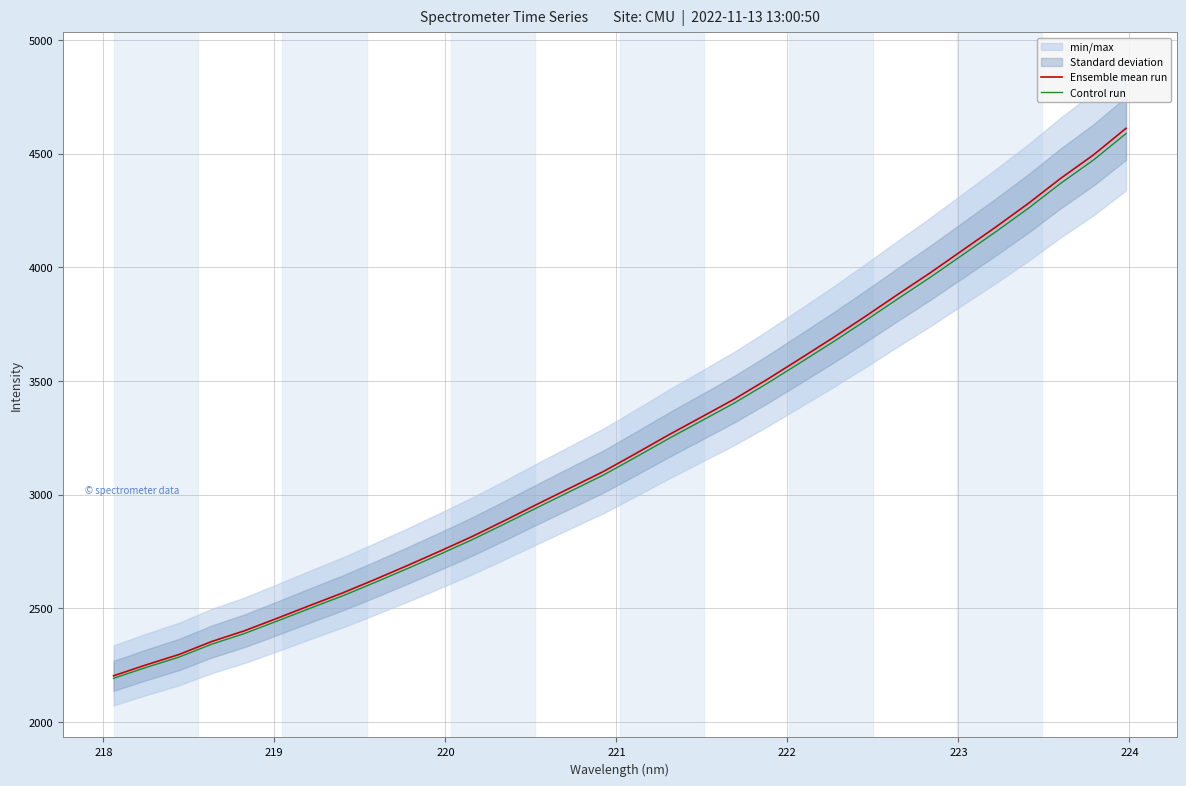

What is the lowest value of the Ensemble mean run series?

2202.6